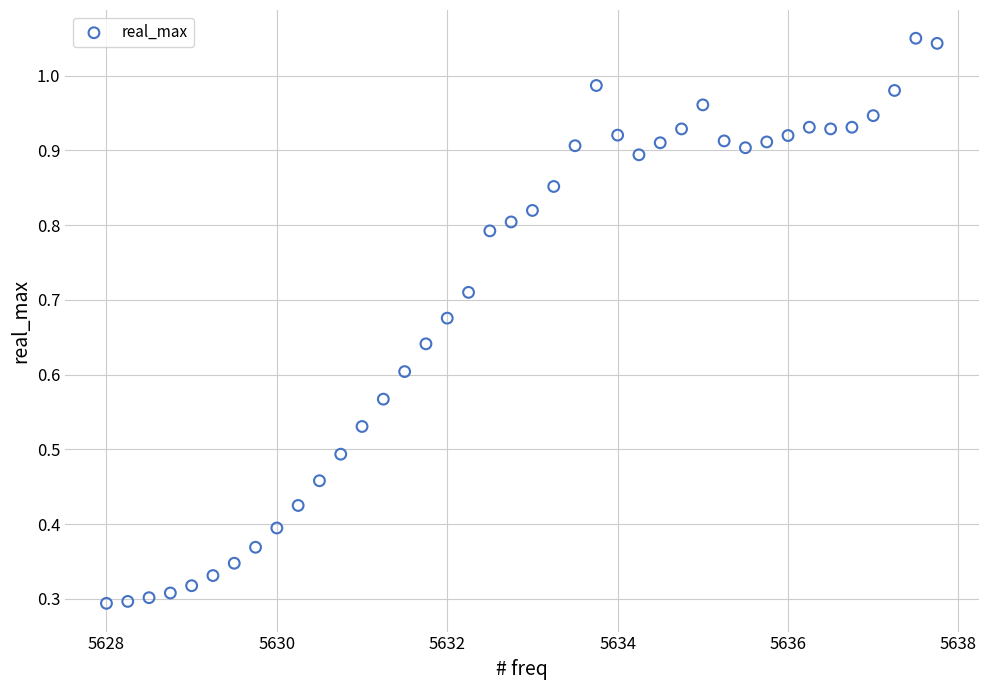

What is the range of X values (max minus min)?

9.8